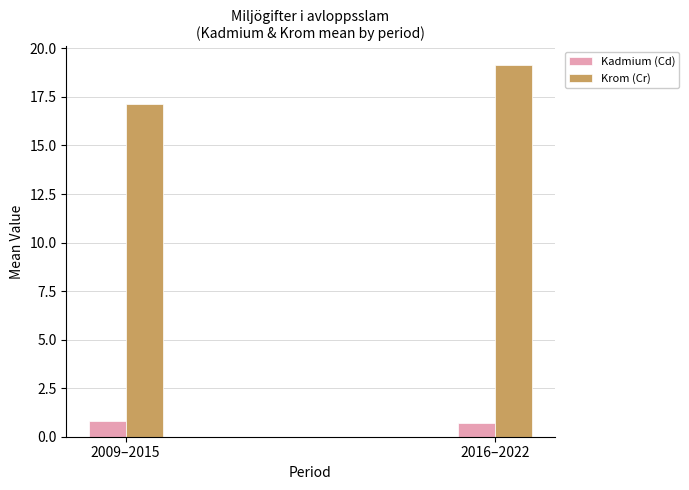

What is the maximum value shown in the chart?

19.1